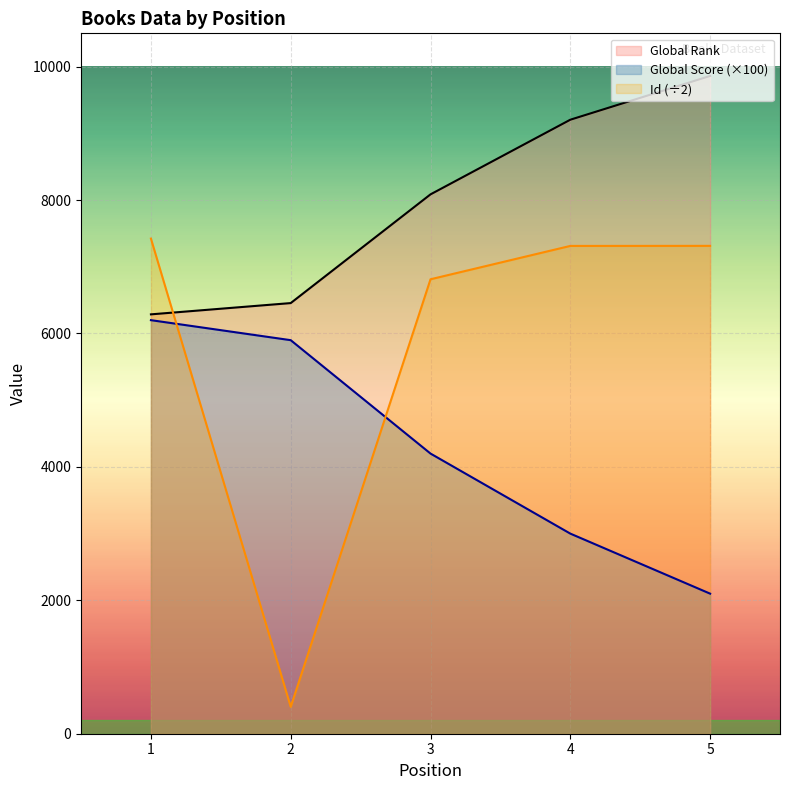

After their last crossing, which series has the higher values: Global Score or Id?

Id